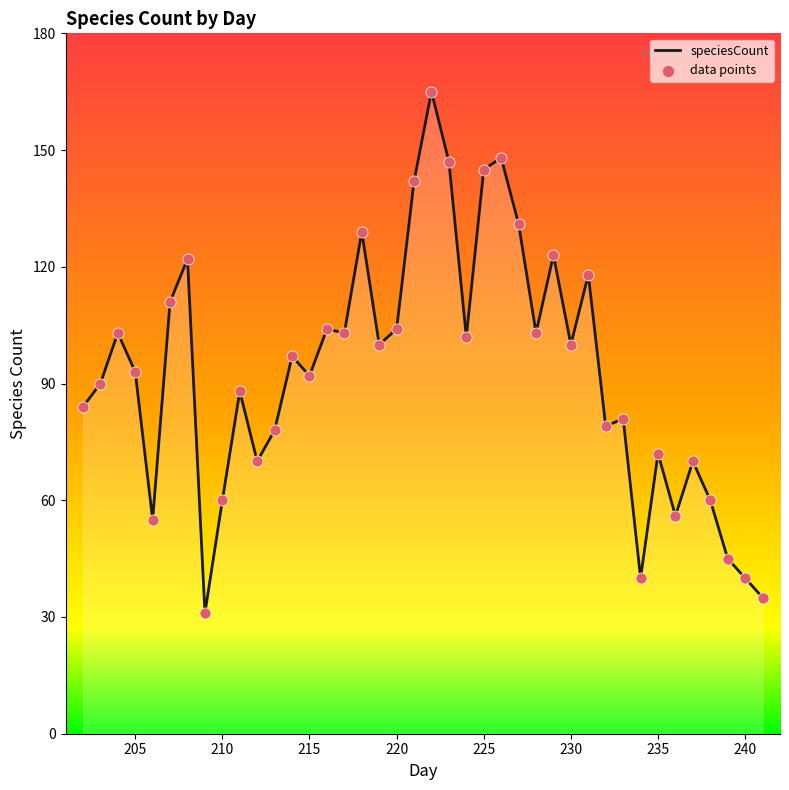

What is the greatest value displayed?

165